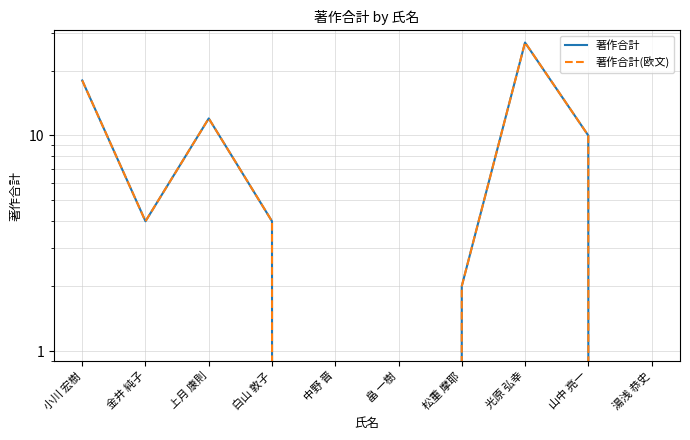

What is the label of the 2nd point from the left?

金井 純子